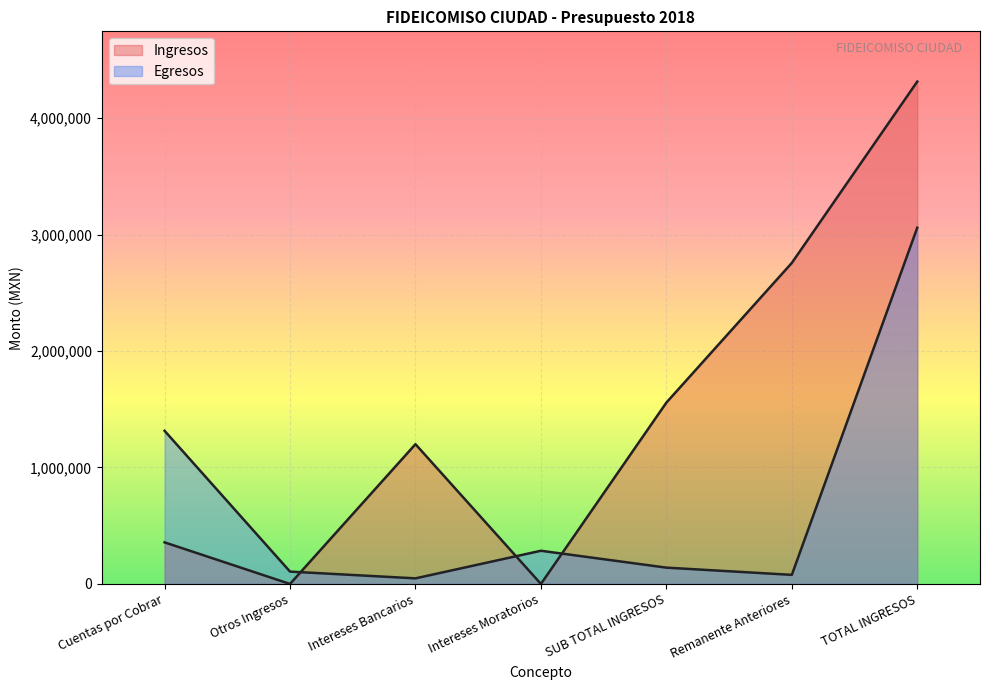

Between Otros Ingresos and Intereses Bancarios, which series saw the biggest shift?

Ingresos